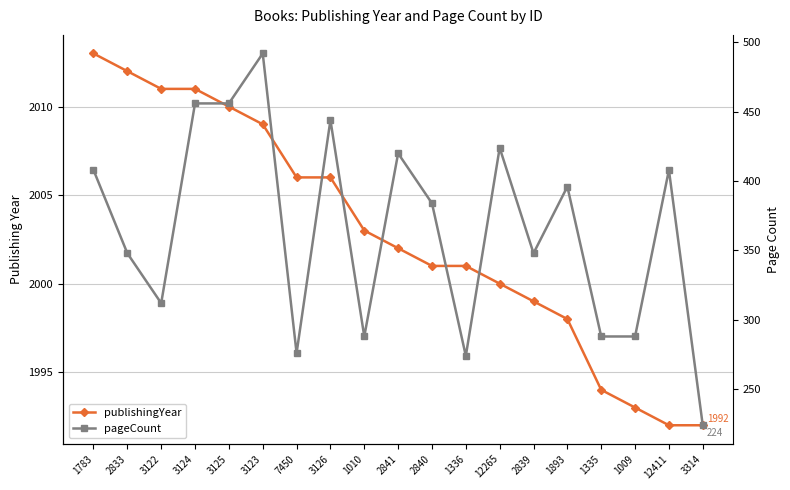

Reading left to right, extract all data points from this chart.

publishingYear: 2013	2012	2011	2011	2010	2009	2006	2006	2003	2002	2001	2001	2000	1999	1998	1994	1993	1992	1992
pageCount: 408	348	312	456	456	492	276	444	288	420	384	274	424	348	396	288	288	408	224